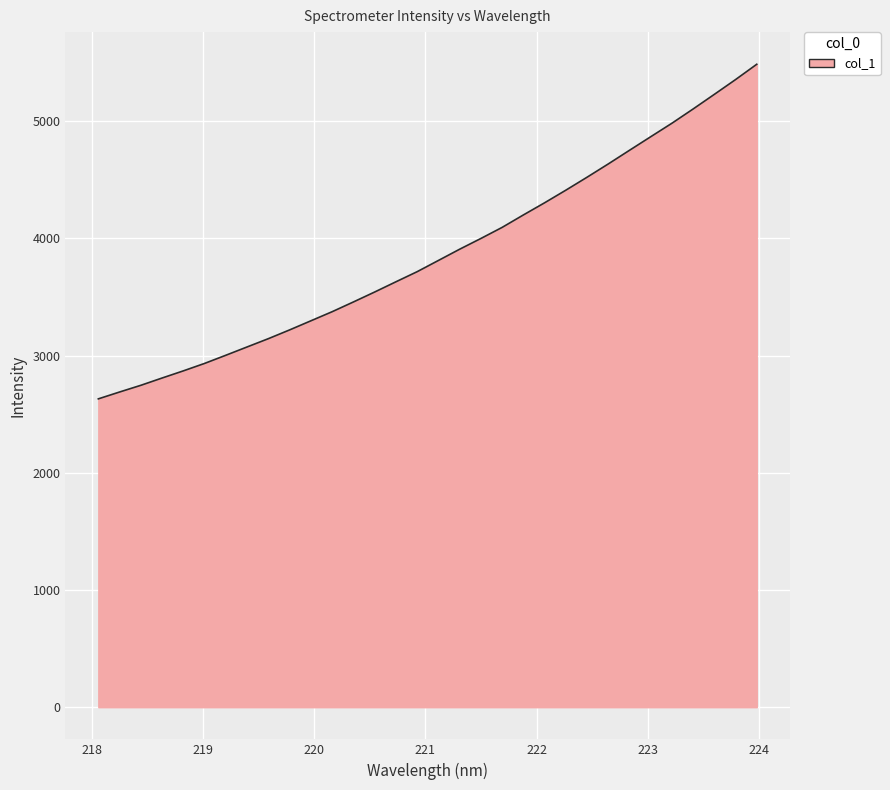

What is the difference between the maximum and minimum values?

2854.4